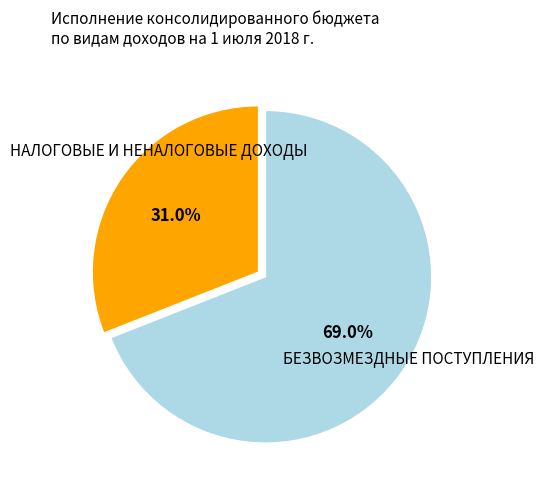

Is there a majority slice in this chart?

Yes